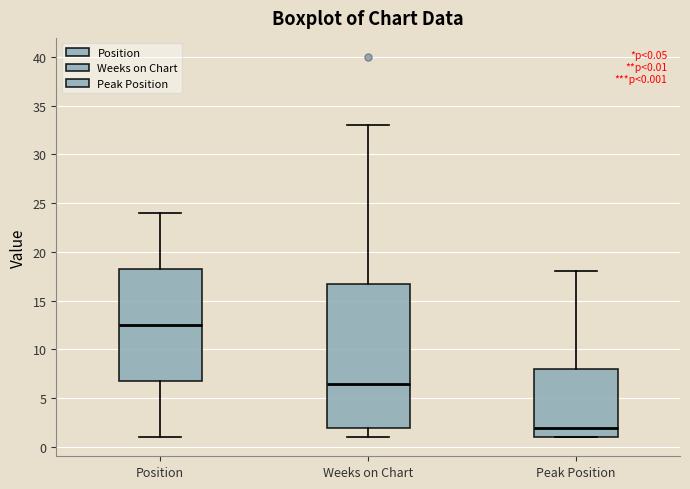

Comparing the boxes themselves (not the whiskers), which one is the tallest?

Weeks on Chart